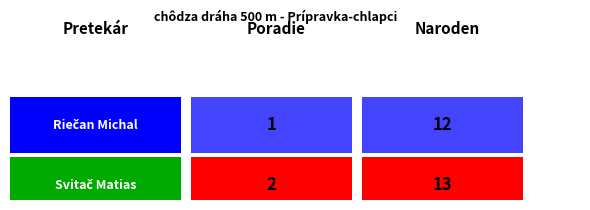

What is the smallest value displayed?

1